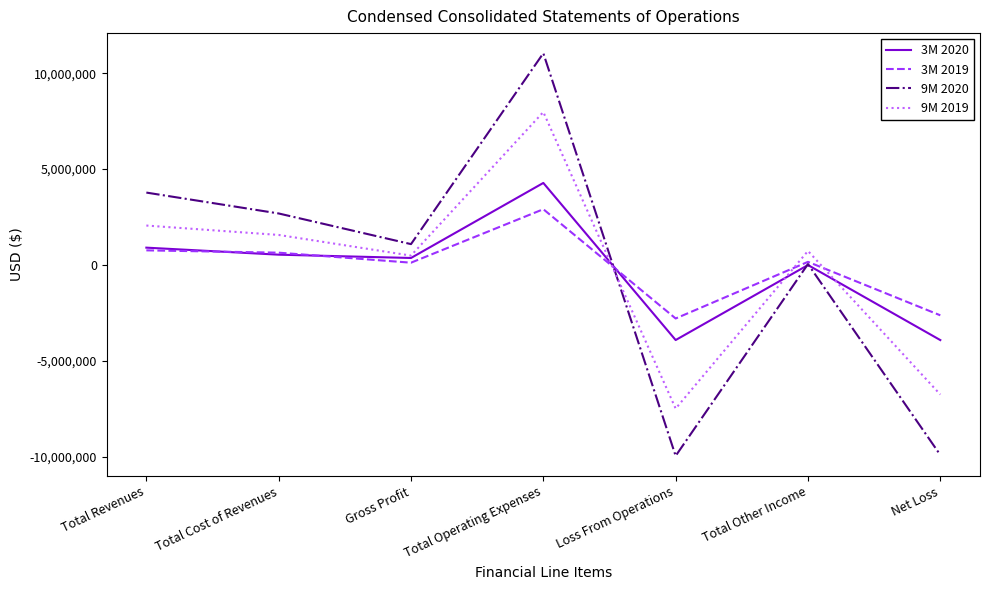

Where do 3M 2019 and 9M 2019 first cross each other?

Total Operating Expenses and Loss From Operations